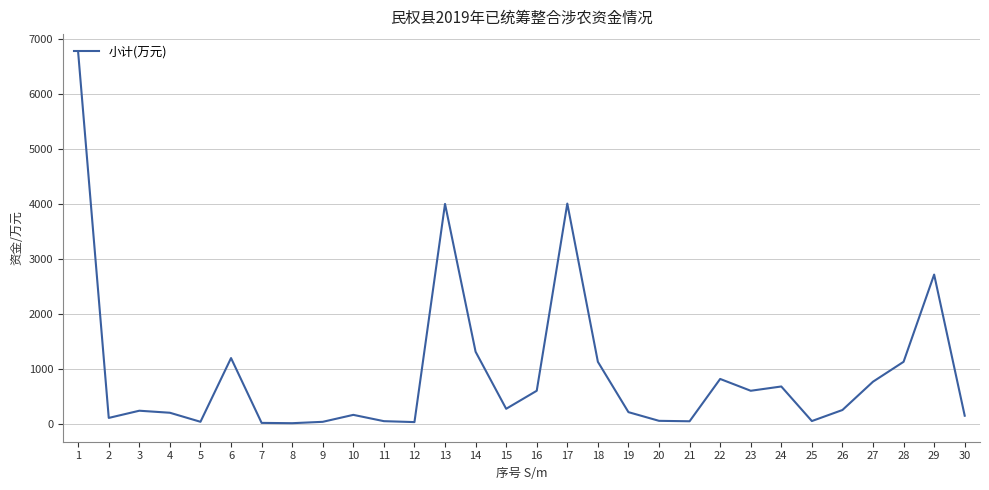

What is the difference between the maximum and minimum values?

6742.0